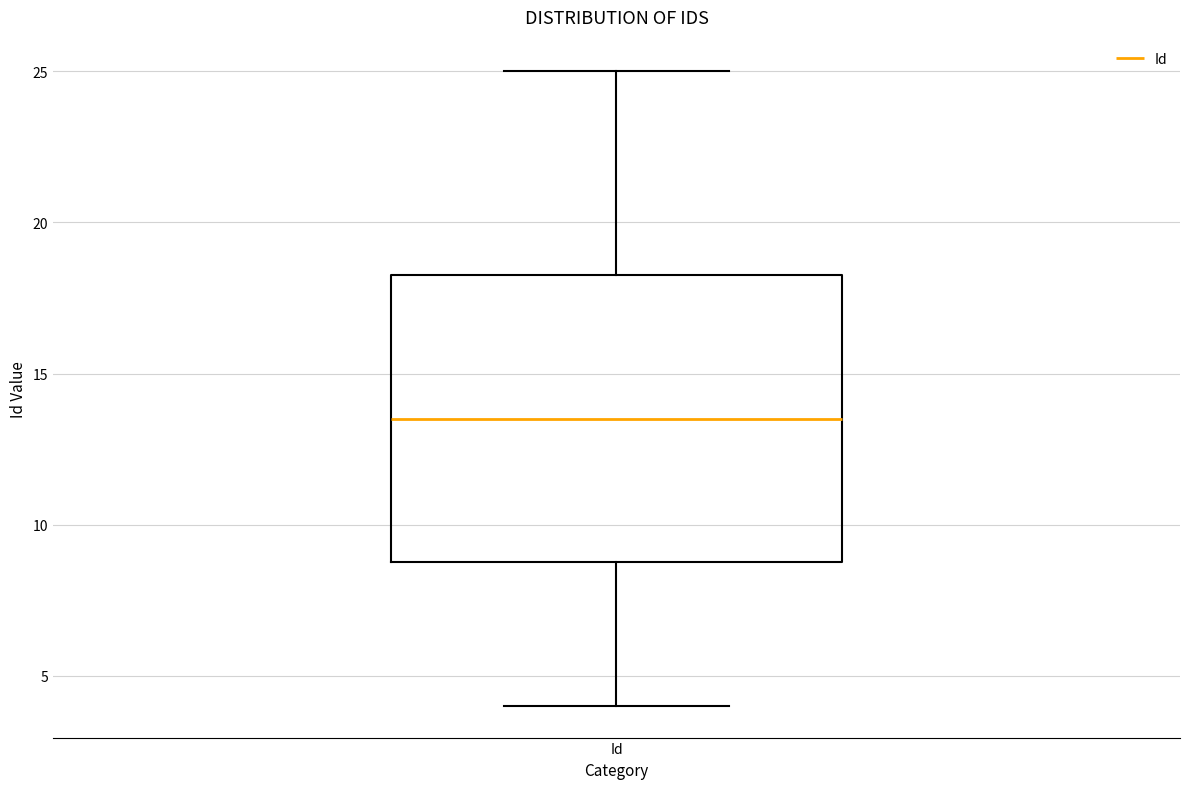

Transcribe this box plot: give where the median line is, the range the box spans, and where the two whiskers end, as read against the y-axis. The values are not printed on the chart, so give them approximately, as read against the axis.

median 13.5, box 9.0 to 18.5, whiskers 4.0 to 25.0